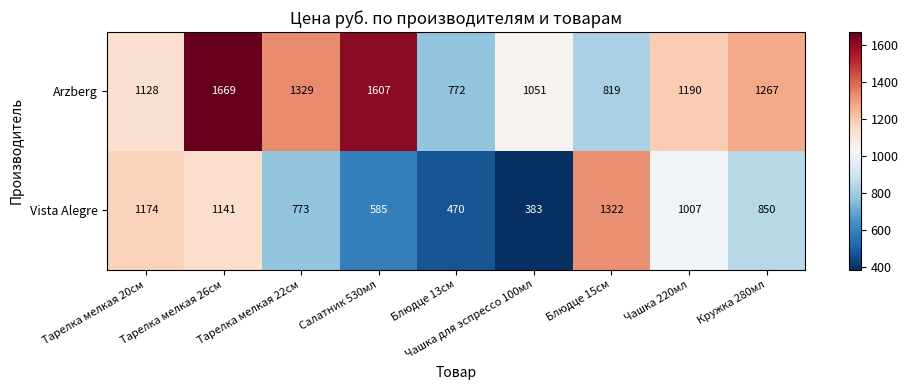

What is the average value of the Arzberg series?

1204